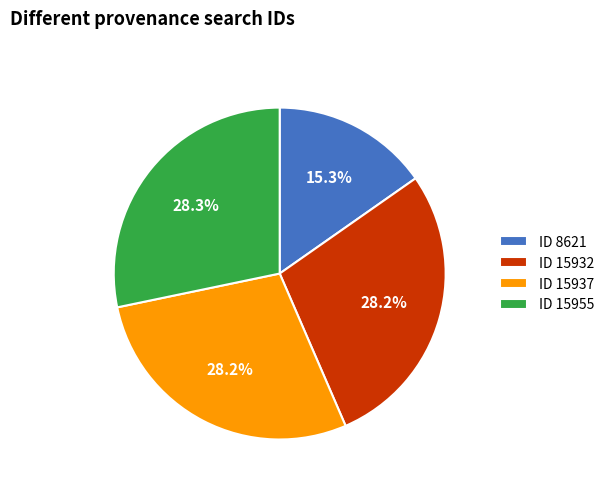

Count the number of slices in the pie.

4